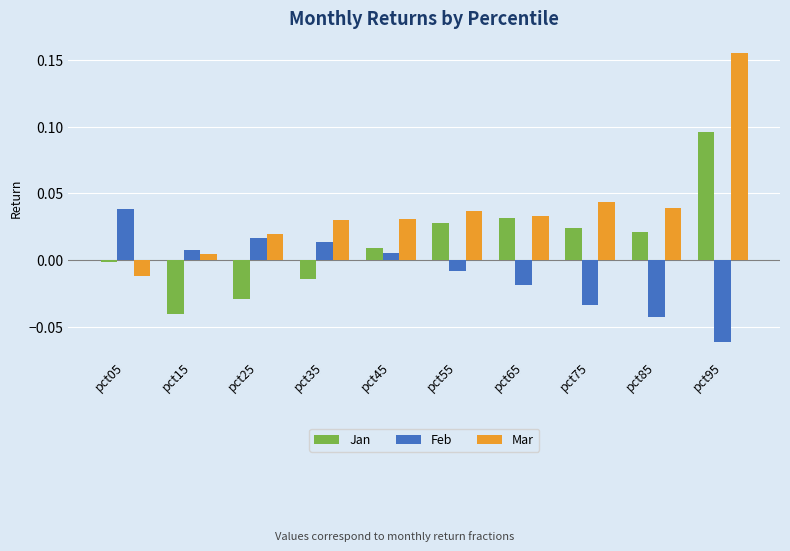

Which series has the widest spread of values?

Mar